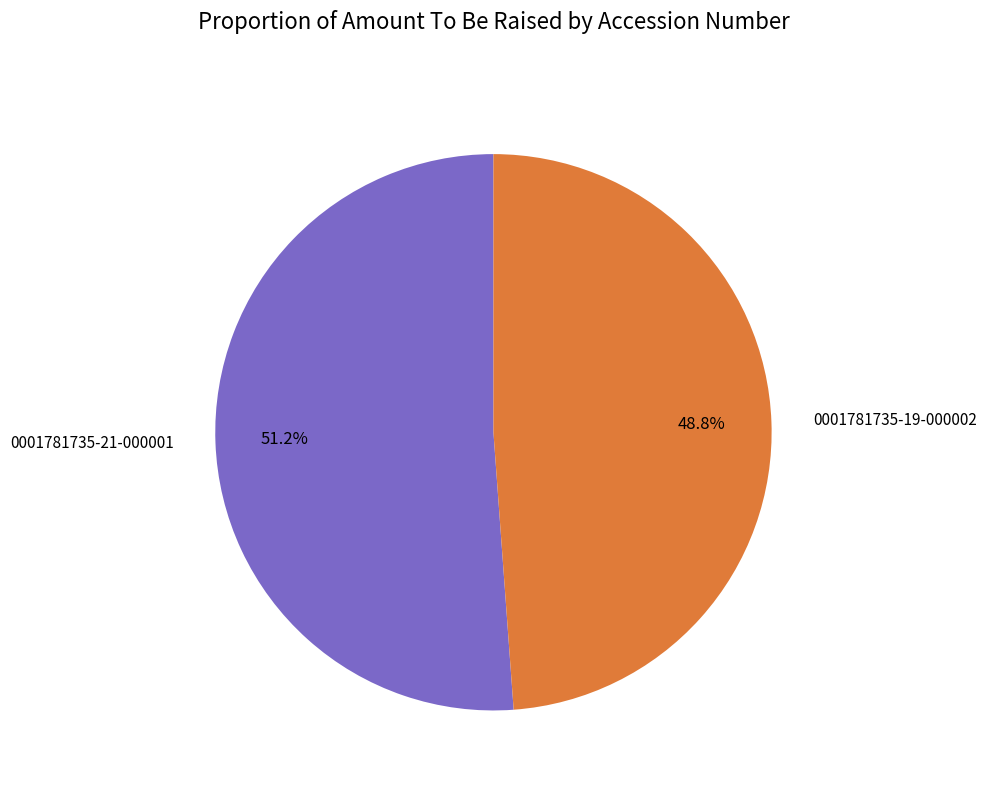

Which slice is the largest?

0001781735-21-000001